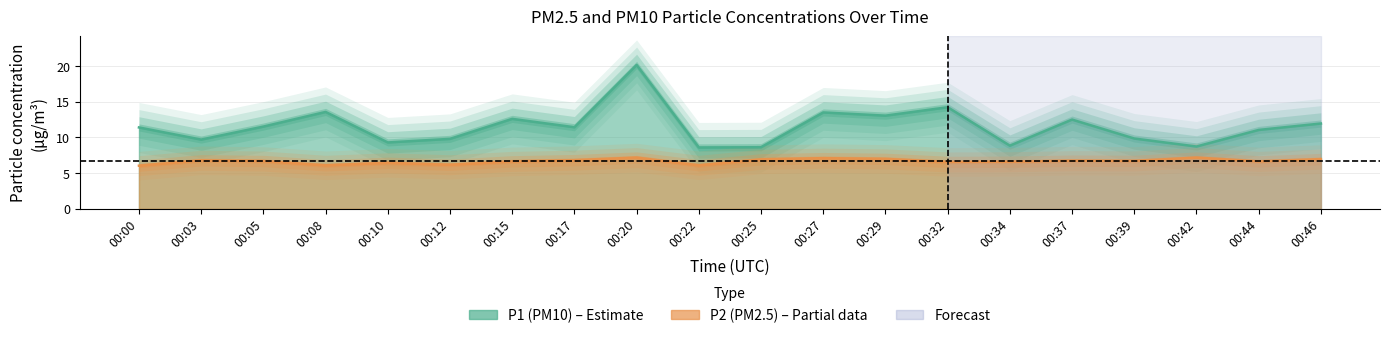

What is the sum of the P1 values at 00:03 and 00:25?

18.3